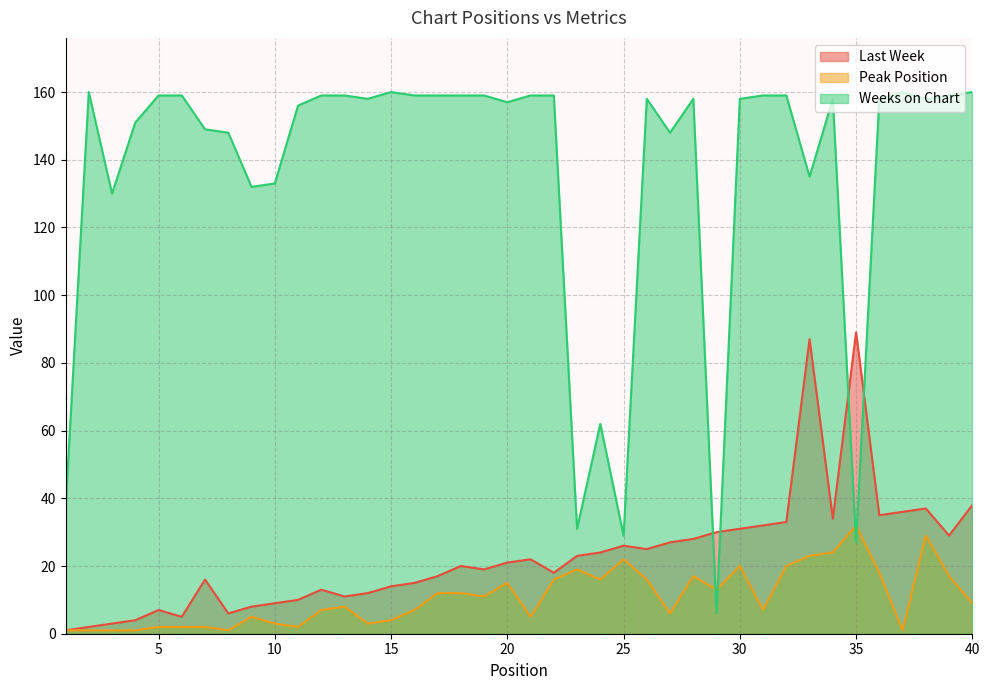

The value of Peak Position at 40 is 2. True or false?

False